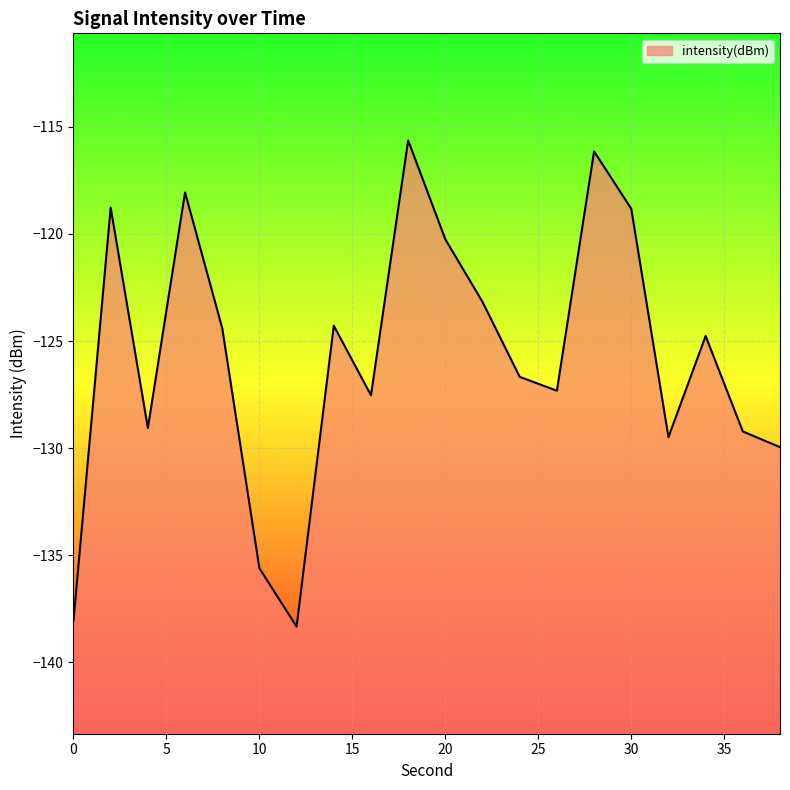

Reading right to left, what are all the values shown in this chart?

-130.0	-129.2	-124.8	-129.5	-118.8	-116.1	-127.3	-126.7	-123.2	-120.3	-115.6	-127.5	-124.3	-138.3	-135.6	-124.4	-118.1	-129.1	-118.8	-138.1